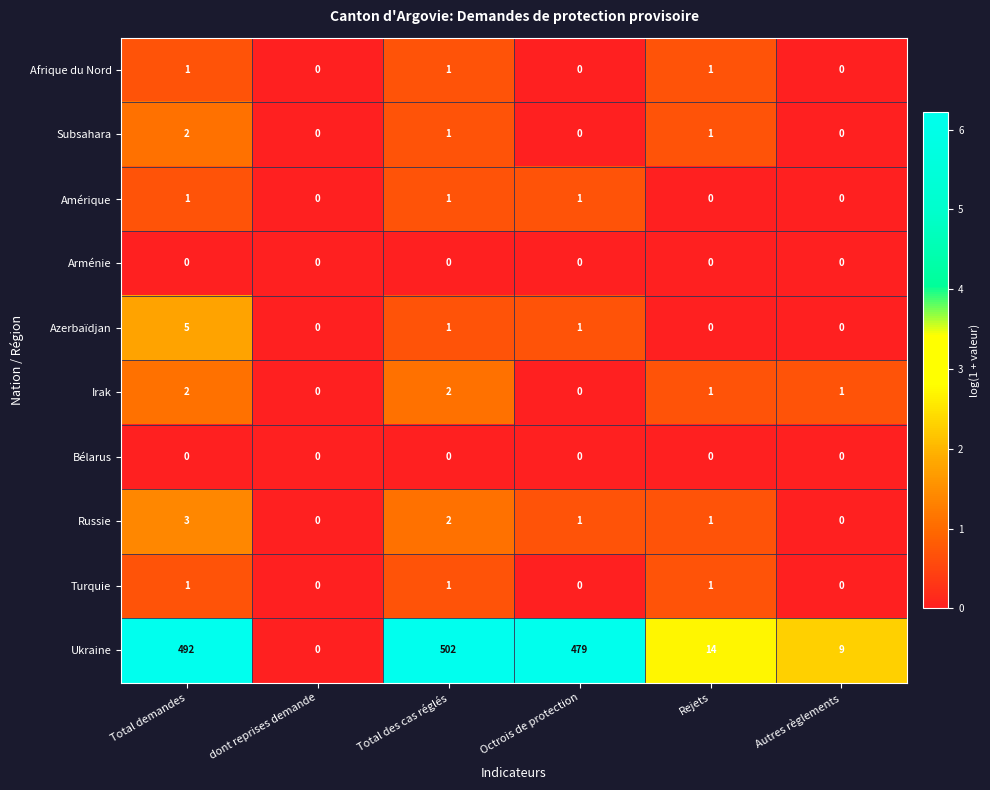

Is it true that Subsahara equals -1 at Octrois de protection?

False